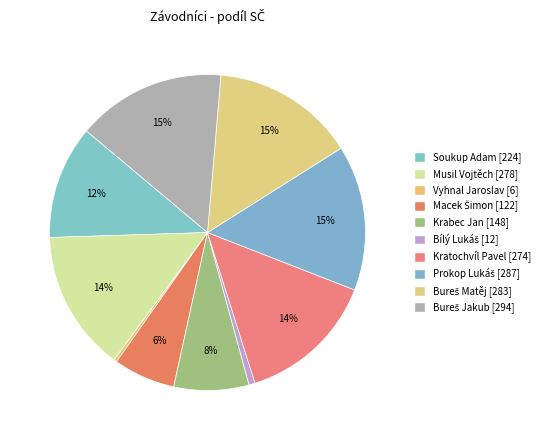

How many segments does this pie chart have?

10